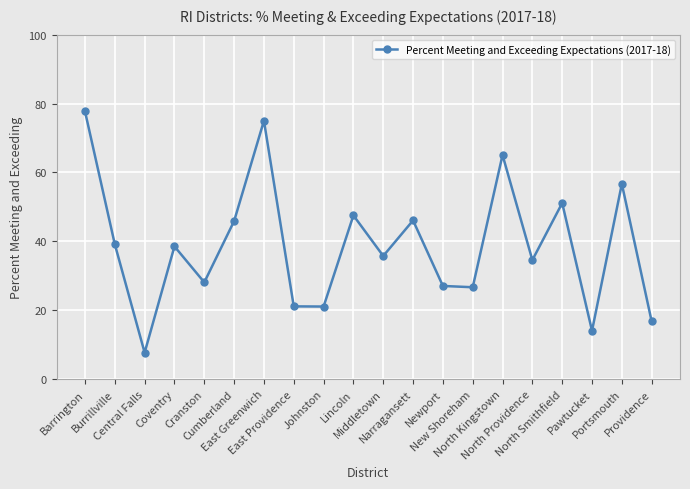

Approximately how many times larger is the value at Portsmouth compared to Pawtucket?

4.0